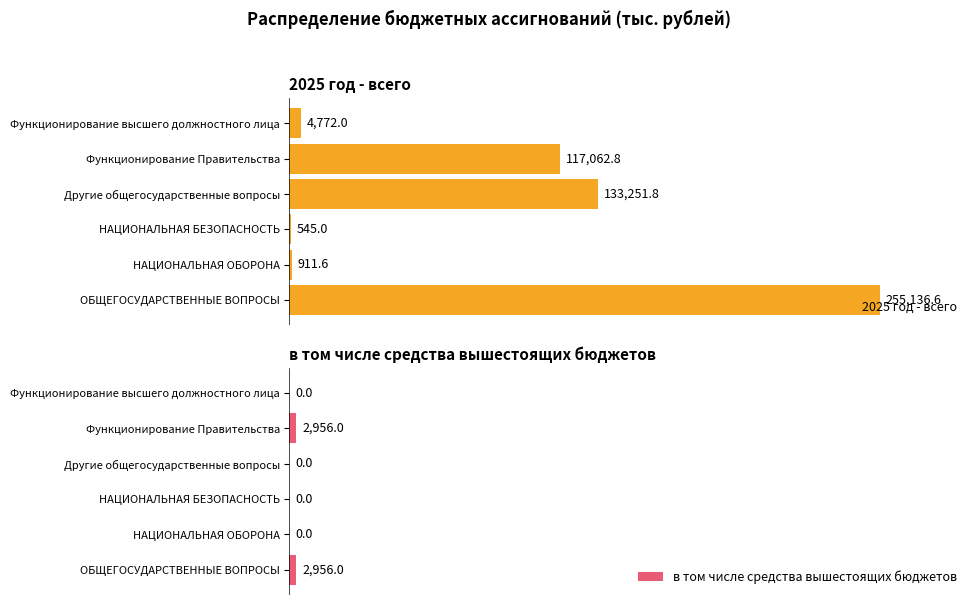

How many bars are there in total?

12